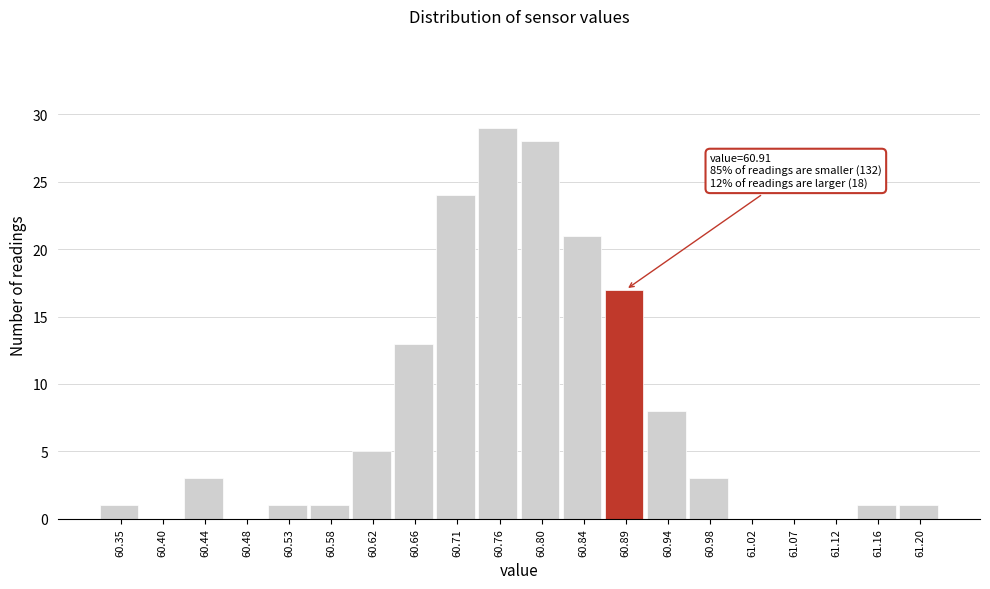

Reading left to right, list all the values displayed in this chart.

60.35=1	60.40=0	60.44=3	60.48=0	60.53=1	60.58=1	60.62=5	60.66=13	60.71=24	60.76=29	60.80=28	60.84=21	60.89=17	60.94=8	60.98=3	61.02=0	61.07=0	61.12=0	61.16=1	61.20=1